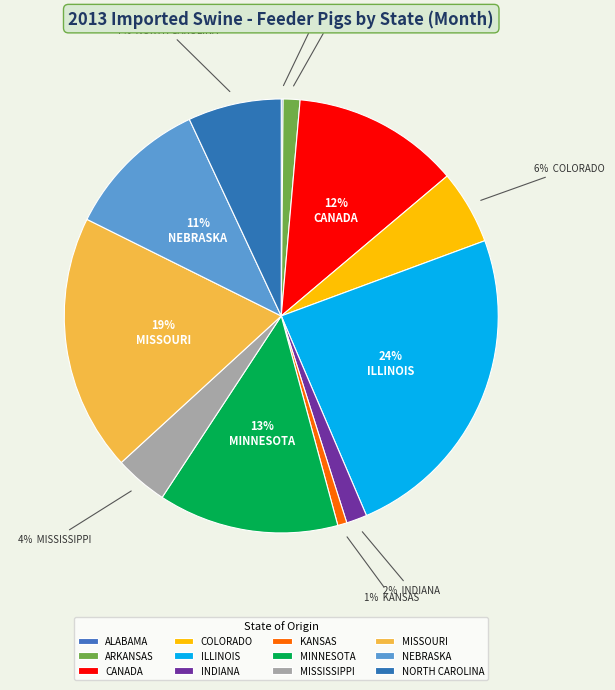

Is there a majority slice in this chart?

No